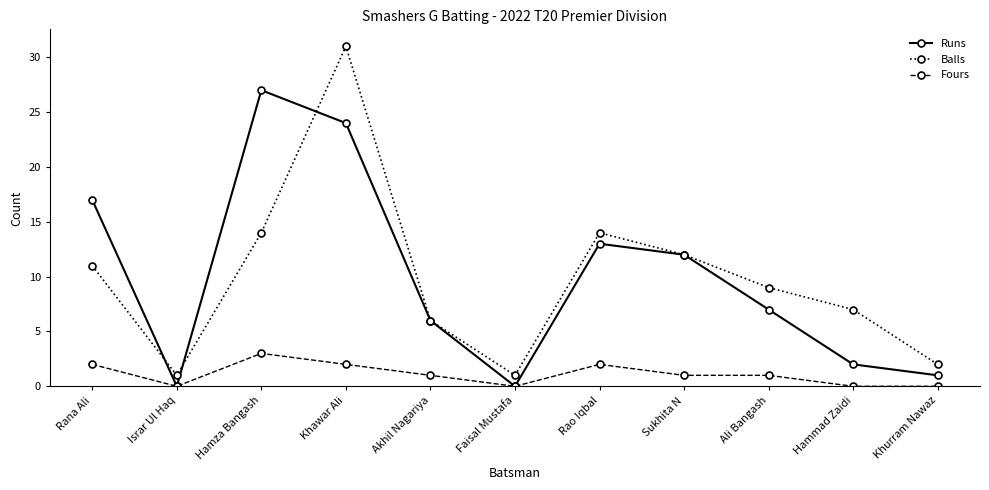

The value of Runs at Rao Iqbal is 8. True or false?

False